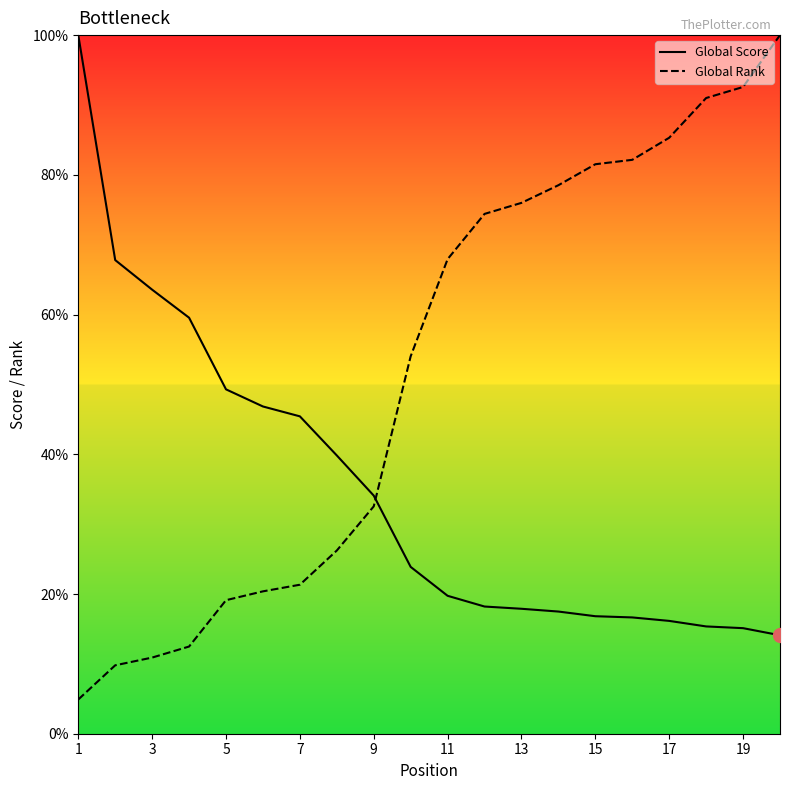

List the series in order of their overall mean, lowest first.

Global Score, Global Rank